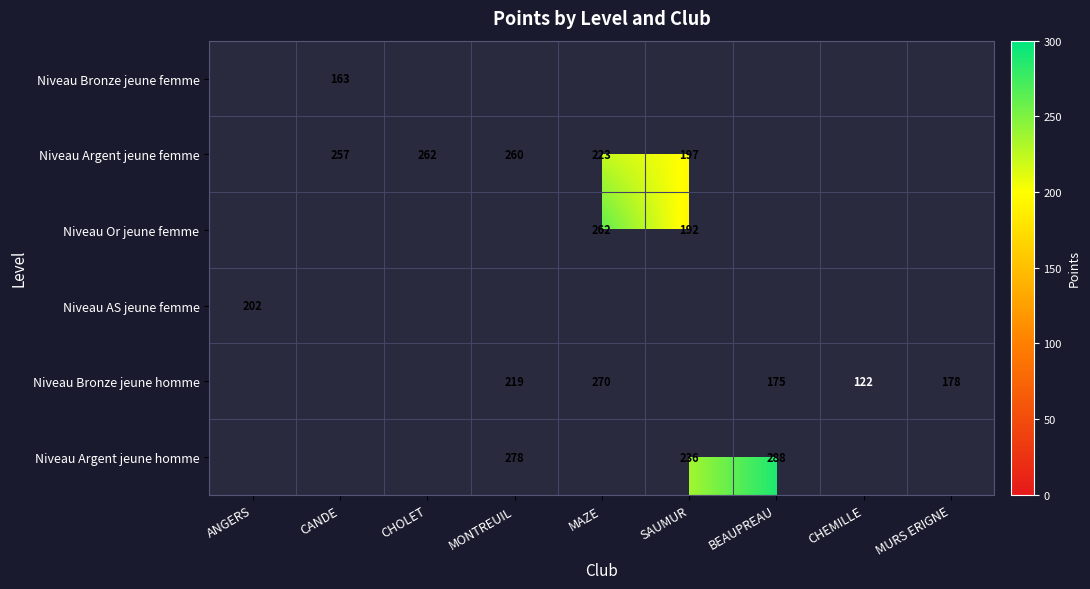

At which category is the sum across all series the highest?

MONTREUIL